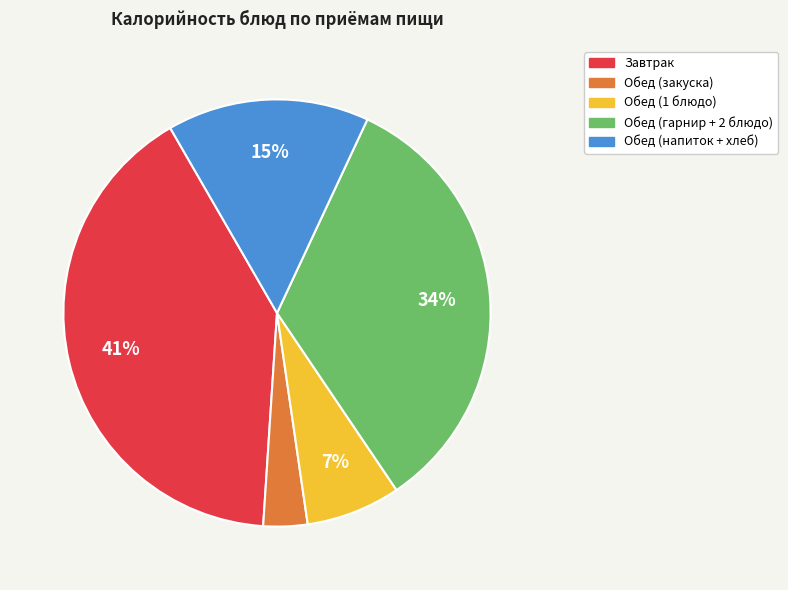

What percentage is the Обед (напиток + хлеб) slice, to the nearest percent?

15%